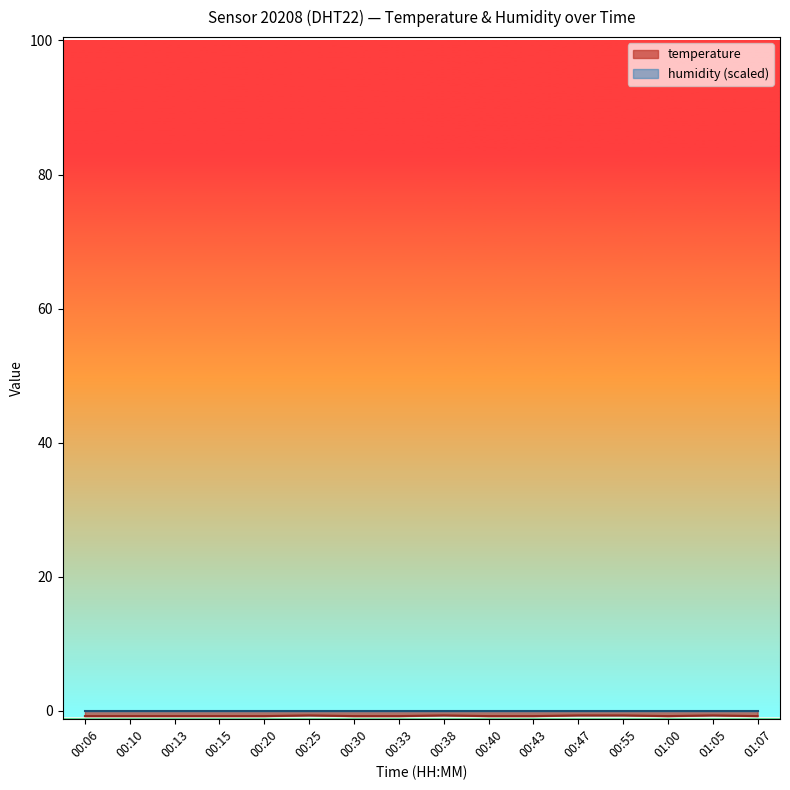

What is the average value?

-0.8